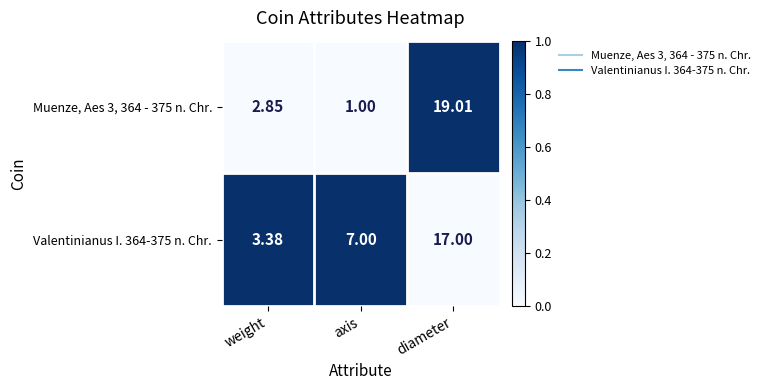

Which series changed the most between weight and axis?

Valentinianus I. 364-375 n. Chr.